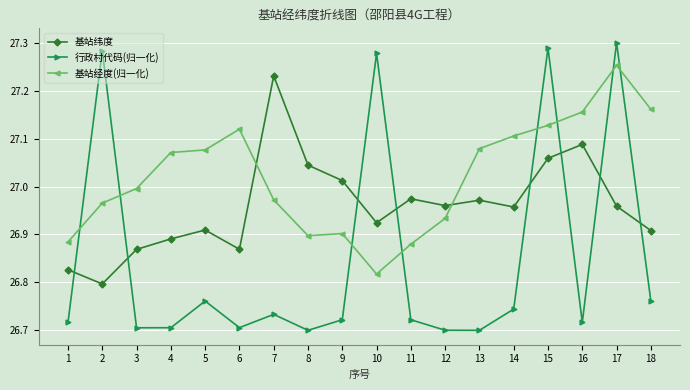

In 基站纬度, how many points are lower than both neighbors (excluding endpoints)?

5